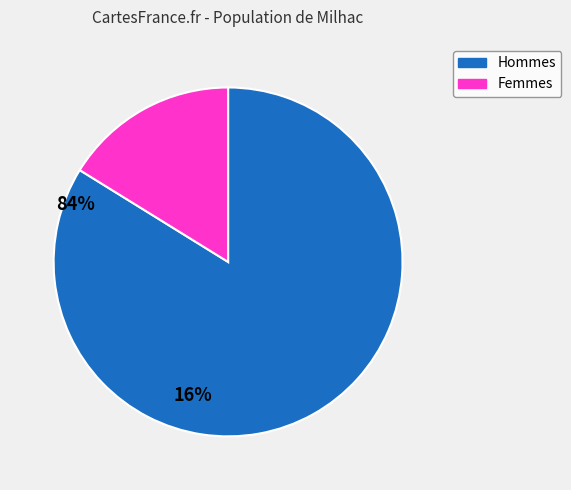

Does any single category account for the majority?

Yes